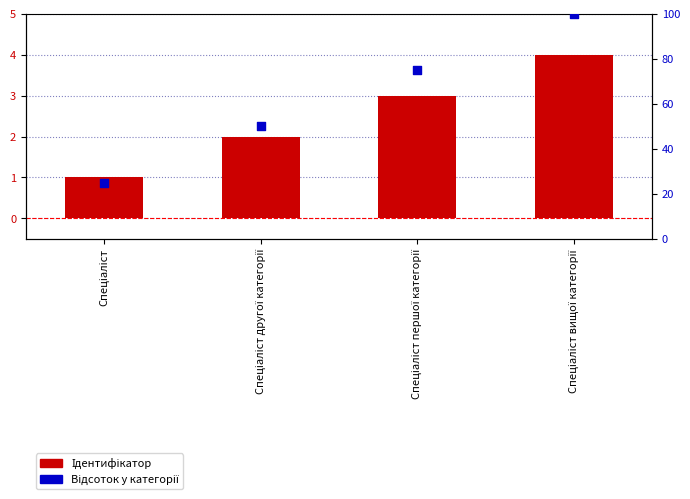

Which series has the widest spread of Y values?

Відсоток